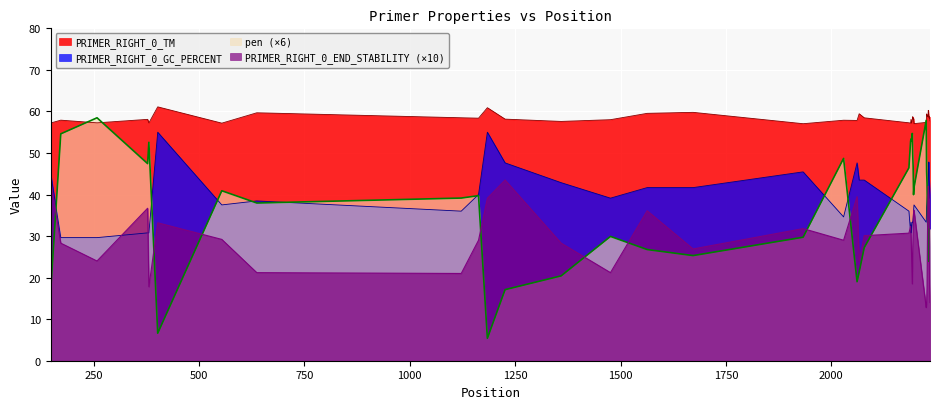

What is the minimum value for PRIMER_RIGHT_0_TM?

57.0